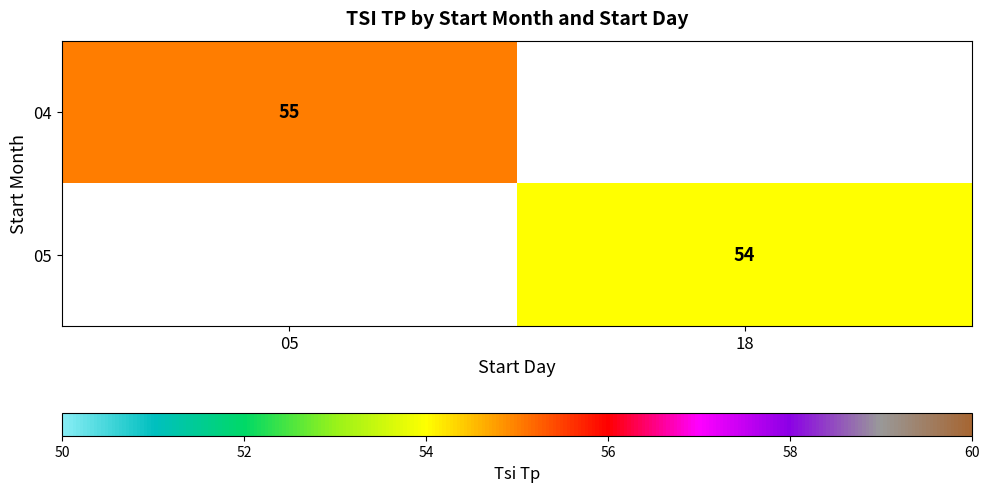

The value of 04 at 05 is 74. True or false?

False